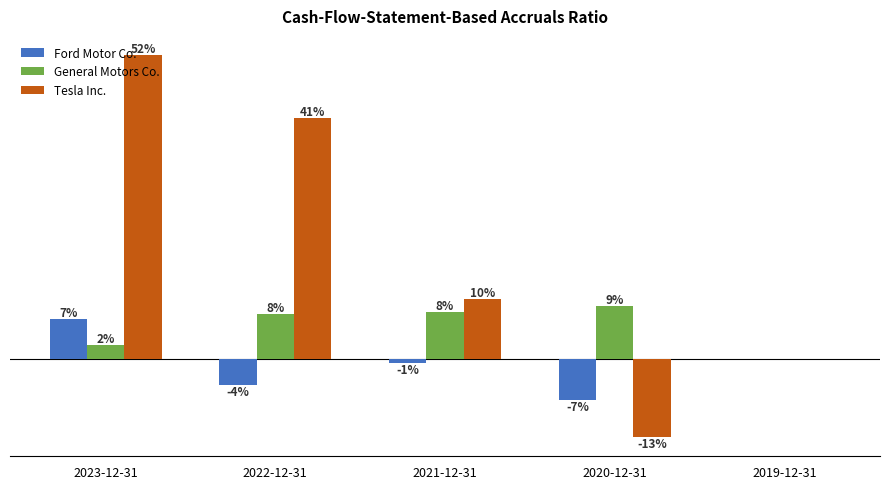

Rank the series by their average value, from highest to lowest.

Tesla Inc., General Motors Co., Ford Motor Co.